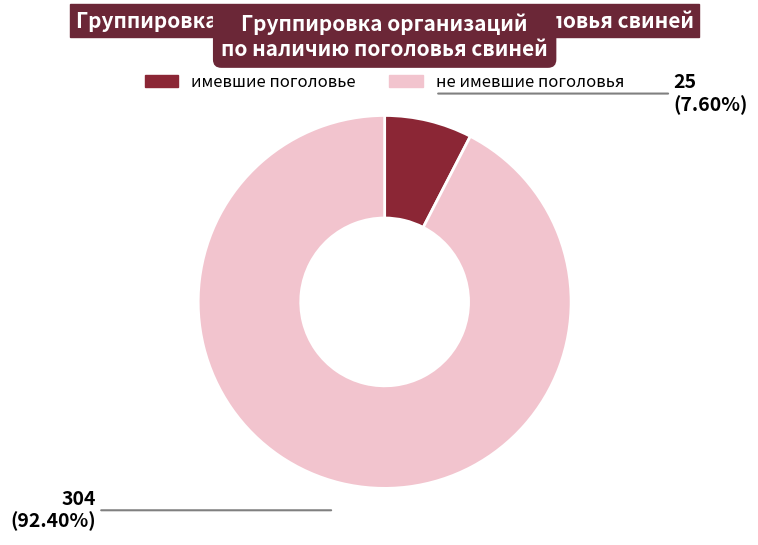

Does any single category account for the majority?

Yes